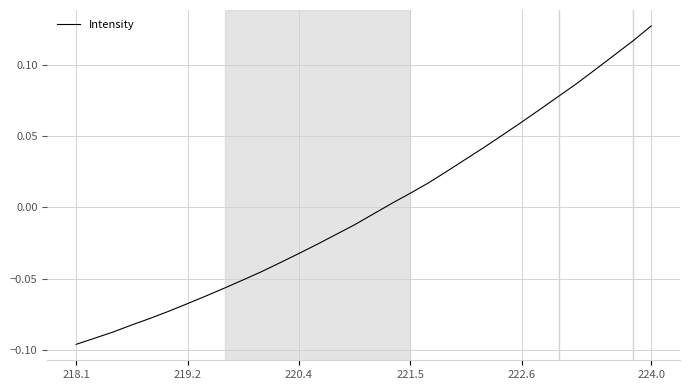

At which category does the chart reach its peak across all series?

224.0